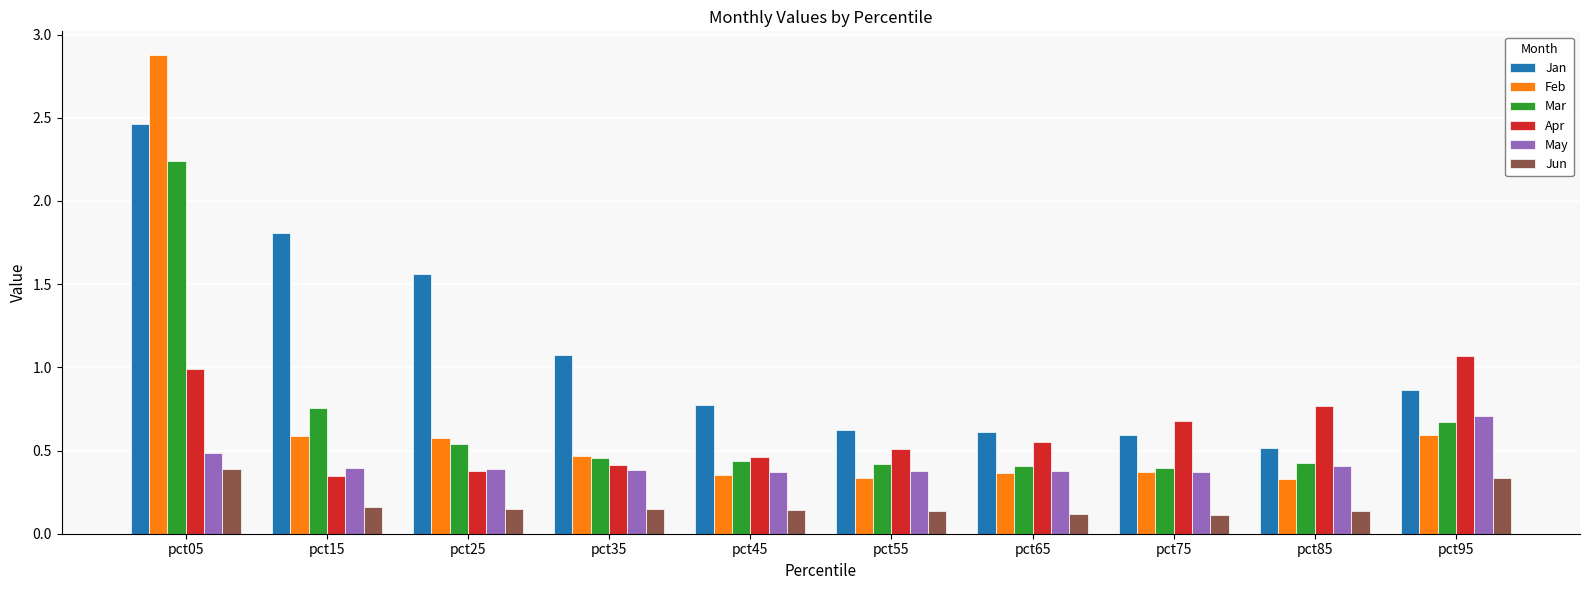

What is the average value of the Feb series?

0.7